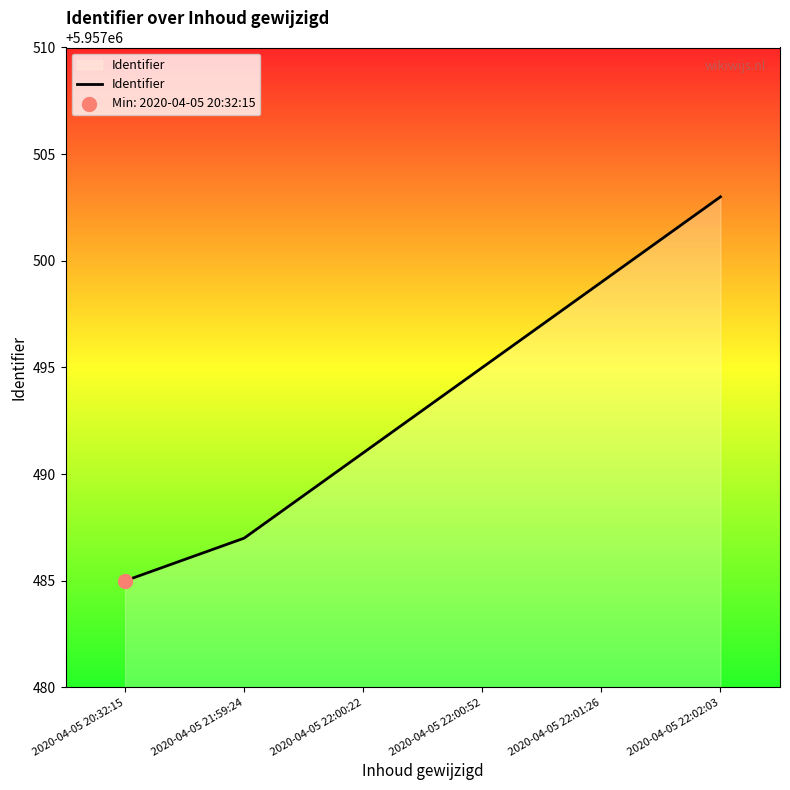

What is the ratio of the value at 2020-04-05 20:32:15 to the value at 2020-04-05 22:01:26?

1.0